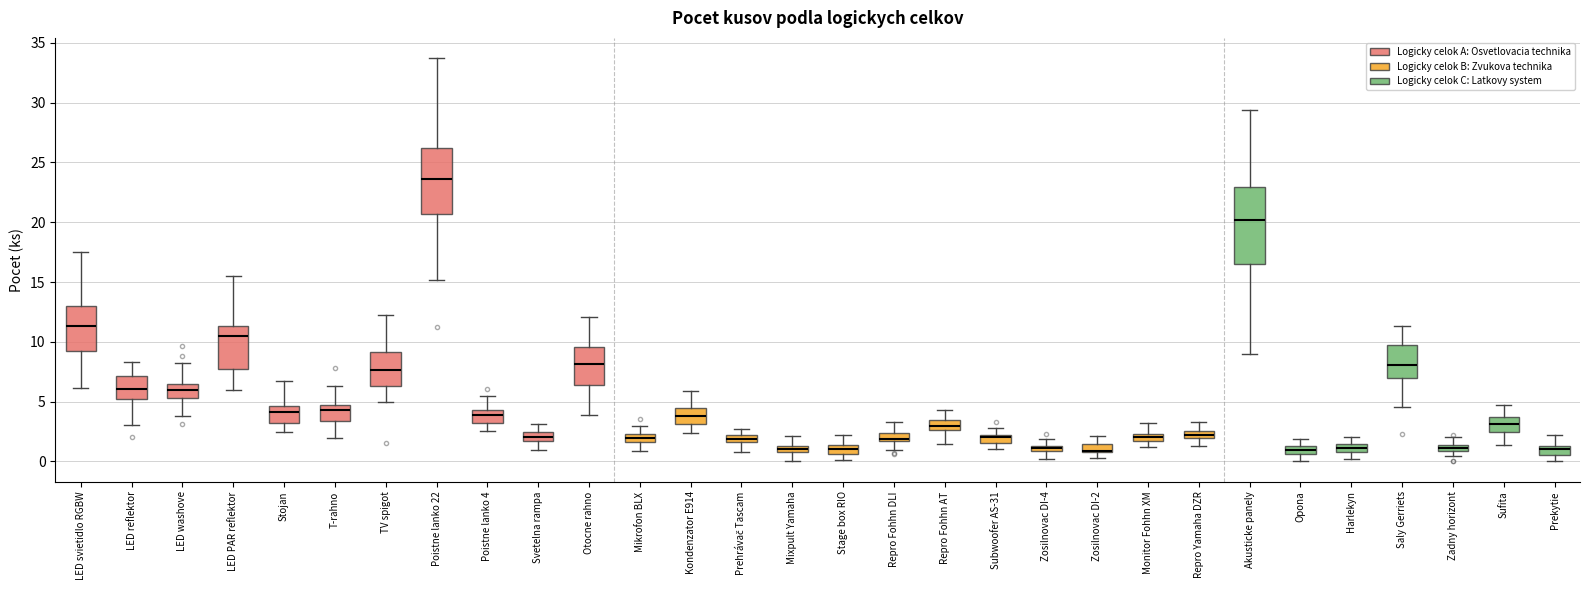

Comparing the boxes themselves (not the whiskers), which one is the tallest?

Akusticke panely